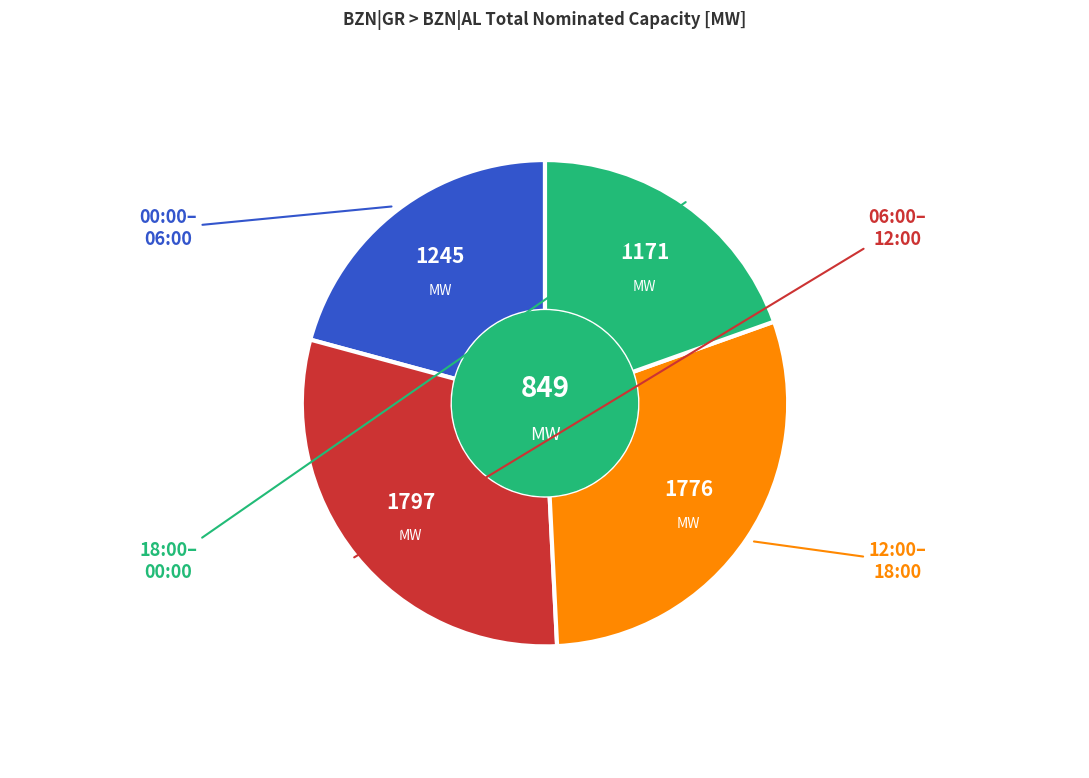

Is there any slice that represents more than half of the pie?

No